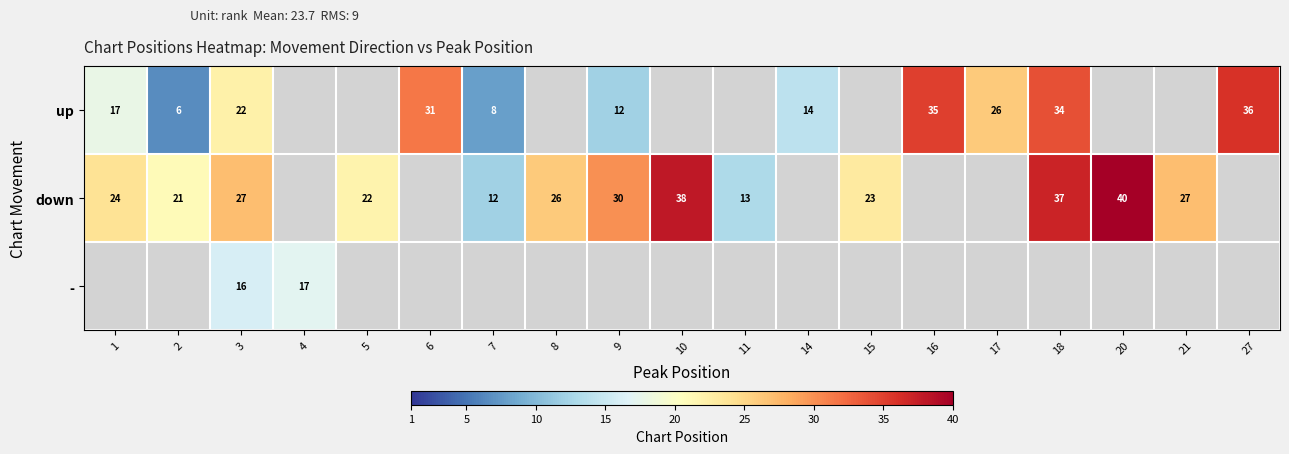

Count the number of categories in the chart.

19